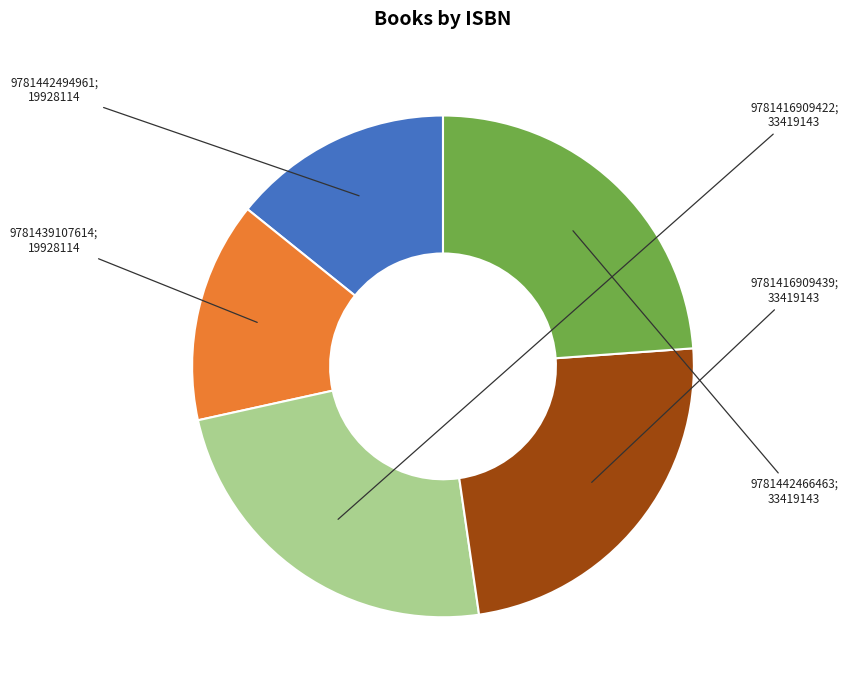

Count the number of slices in the pie.

5